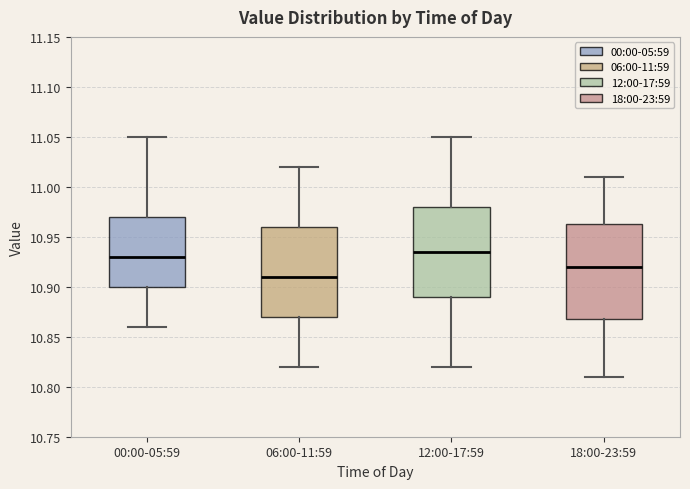

Where does the median line of the box for 12:00-17:59 sit on the y-axis? The values are not printed on the chart, so give them approximately, as read against the axis.

10.935